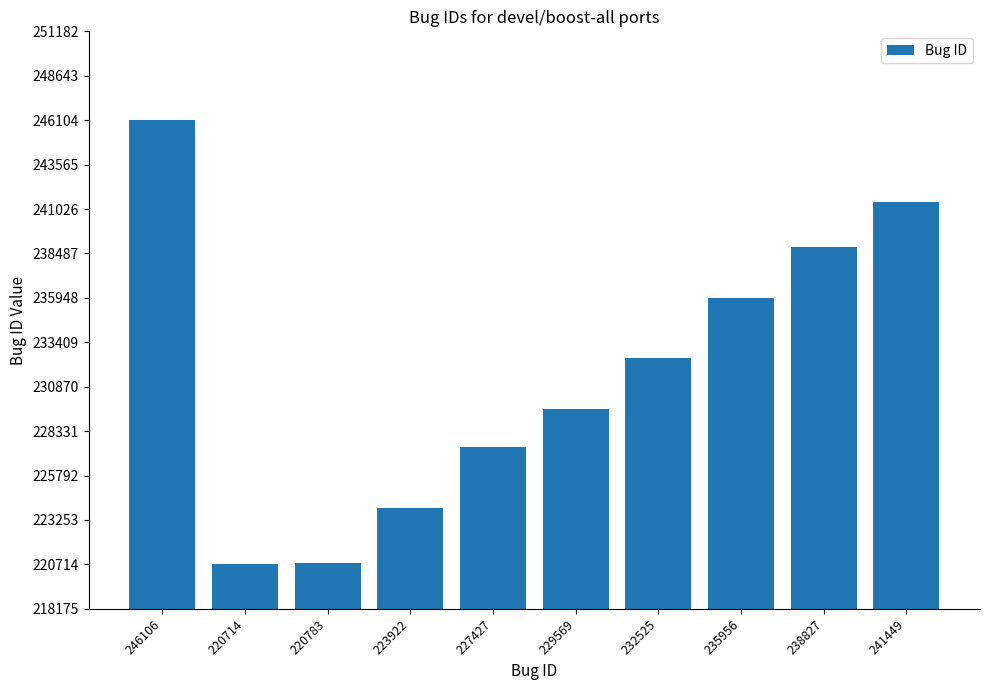

At which label is the value closest to 233410?

232525